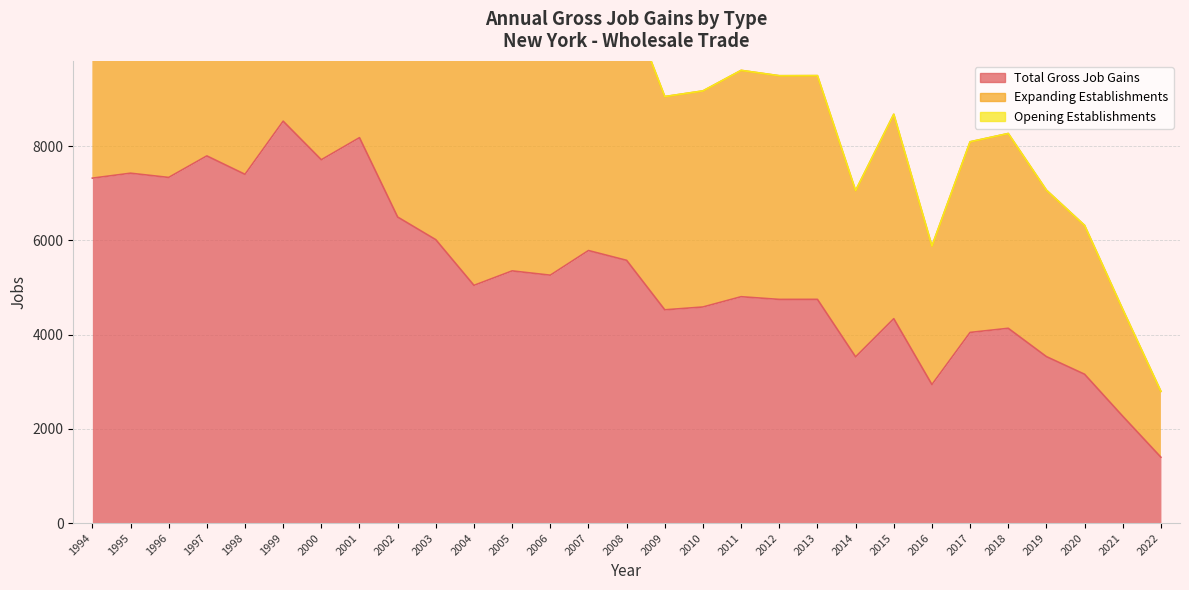

At which label is Expanding Establishments closest to 9925?

2004